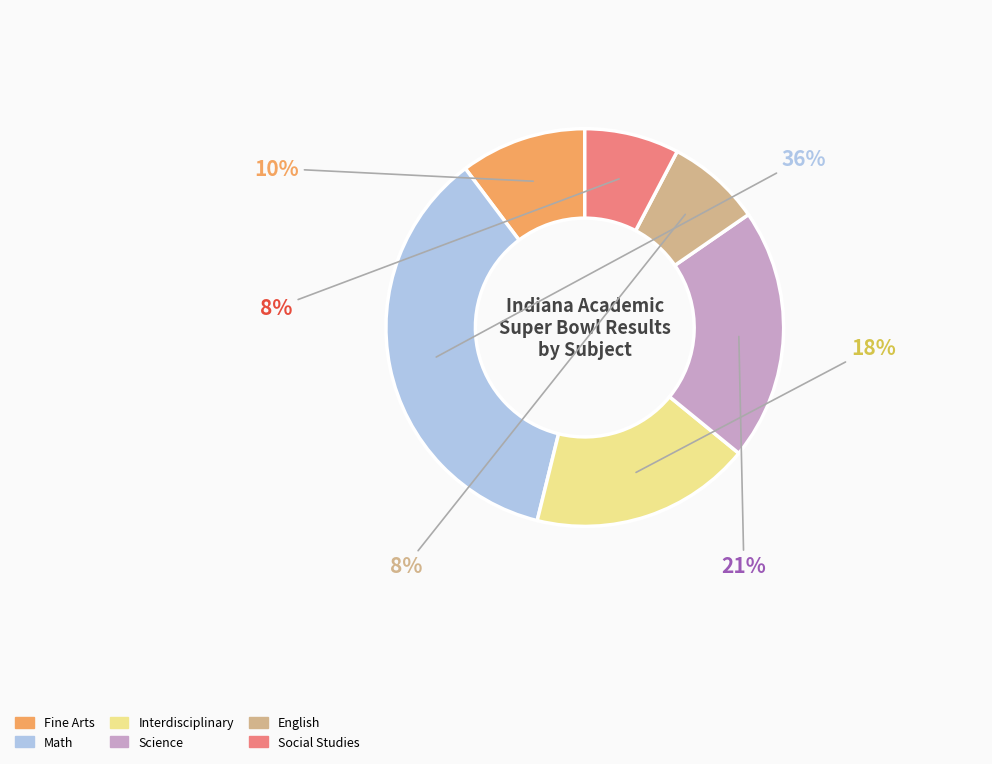

What is the largest slice in the pie chart?

Math